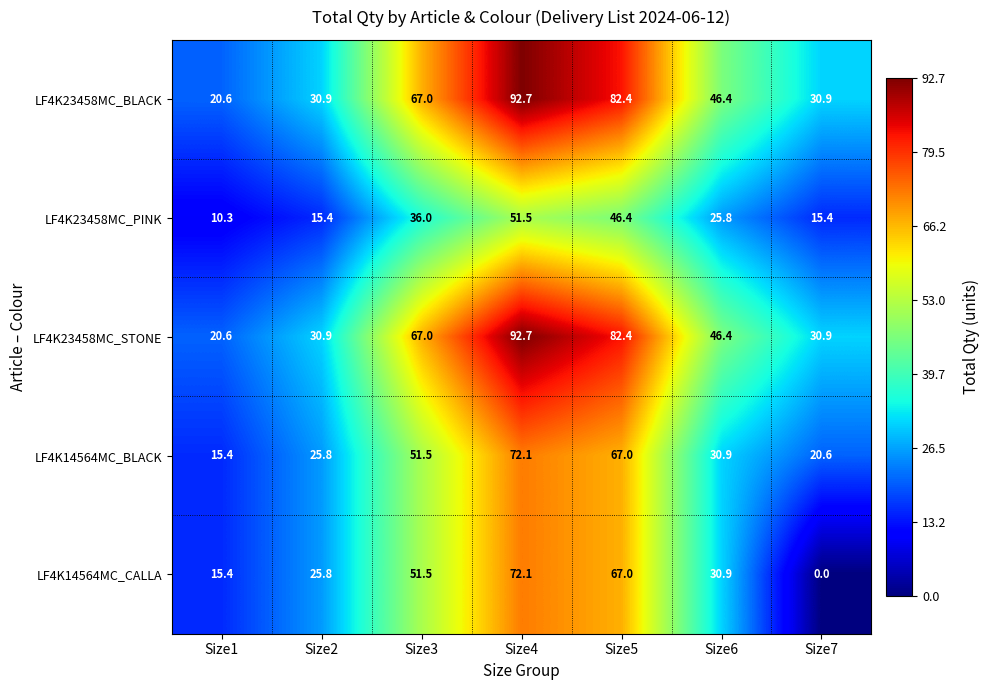

What is the average value of the LF4K23458MC_PINK series?

28.7